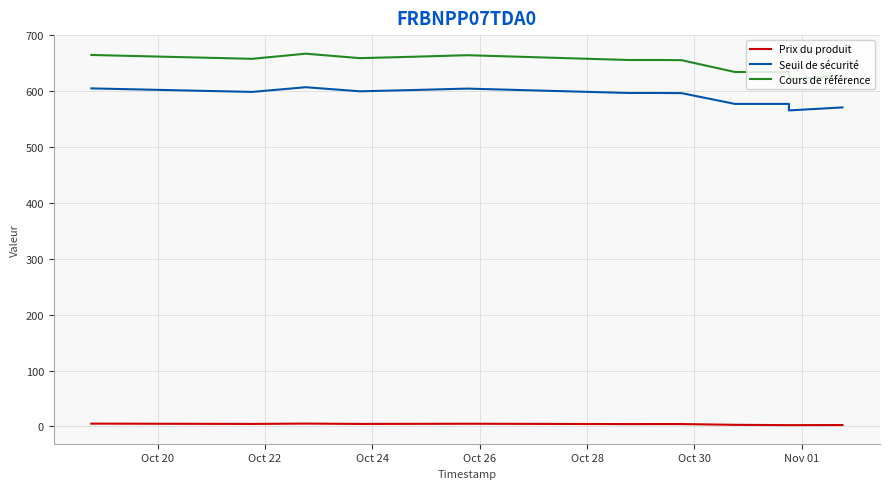

True or false: Prix du produit and Cours de référence intersect in this chart.

False